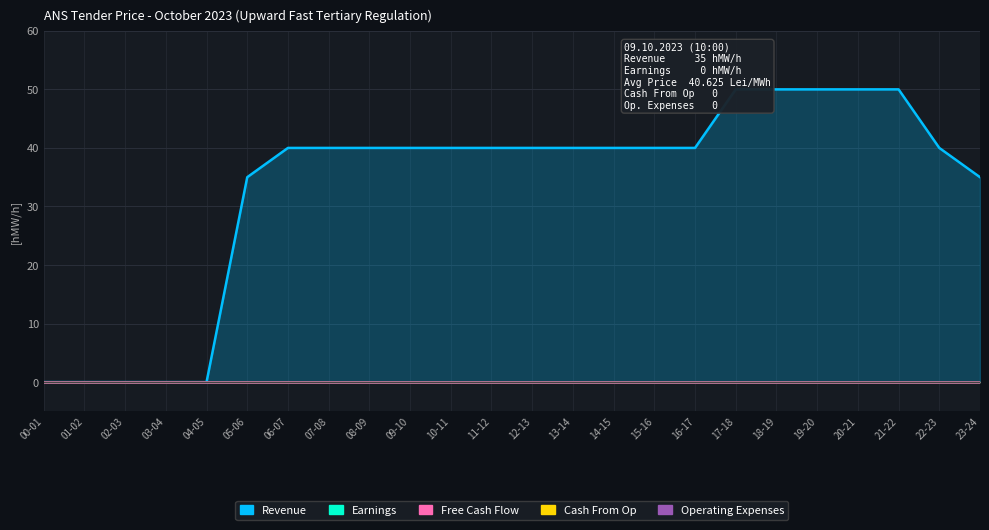

True or false: Revenue and Cash From Op intersect in this chart.

False